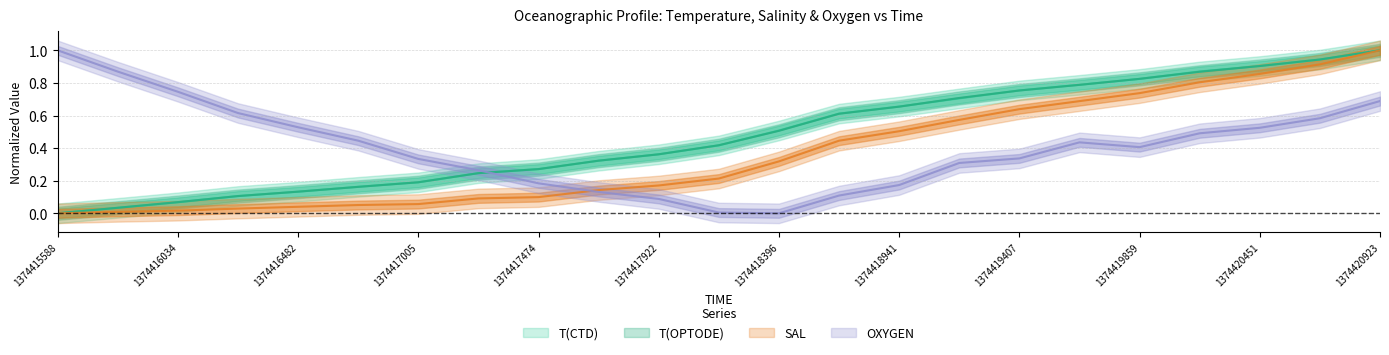

How many series are shown in this chart?

4